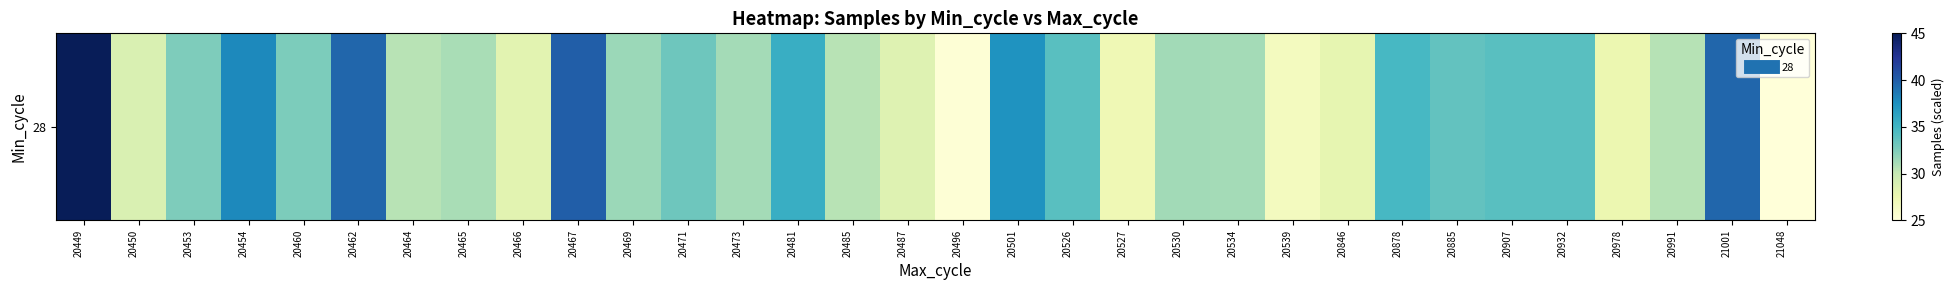

Rank the categories by value from highest to lowest.

20449, 20467, 20462, 21001, 20454, 20501, 20481, 20878, 20932, 20526, 20907, 20885, 20471, 20460, 20453, 20469, 20530, 20534, 20473, 20465, 20991, 20464, 20485, 20450, 20487, 20466, 20846, 20978, 20527, 20539, 20496, 21048